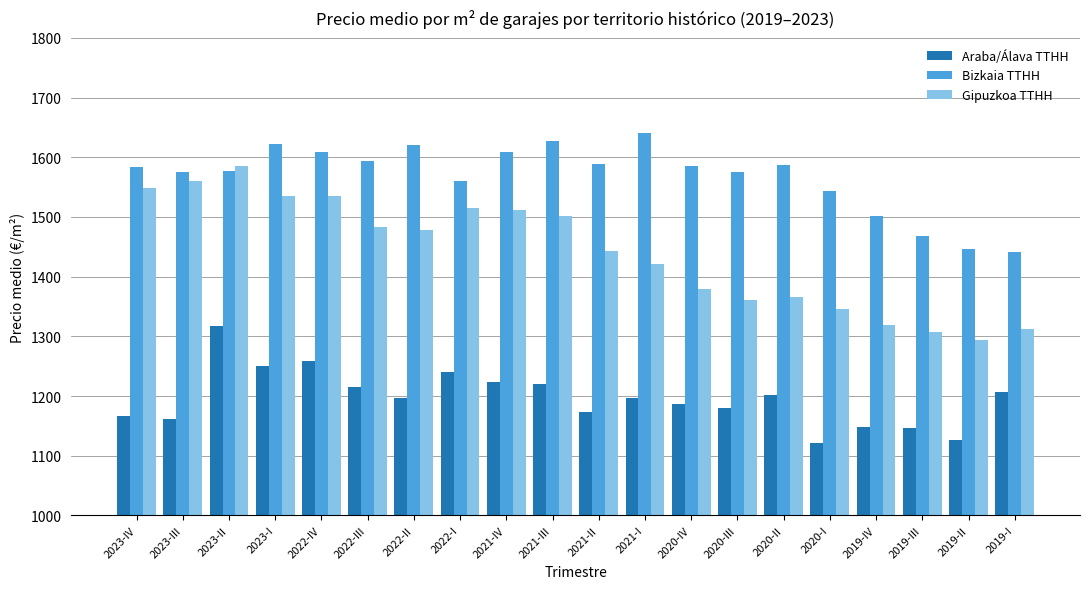

Which series has the largest range (max minus min)?

Gipuzkoa TTHH